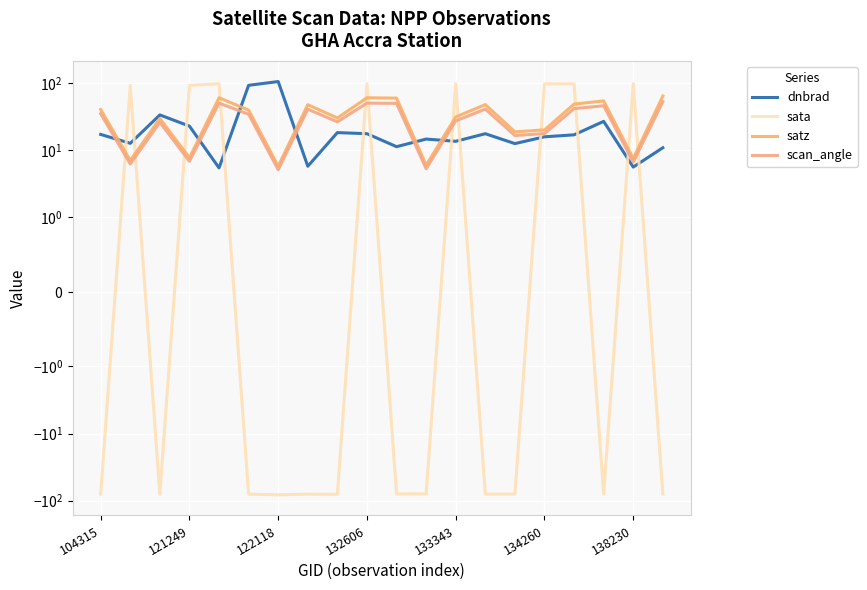

What is the maximum value shown in the chart?

105.7